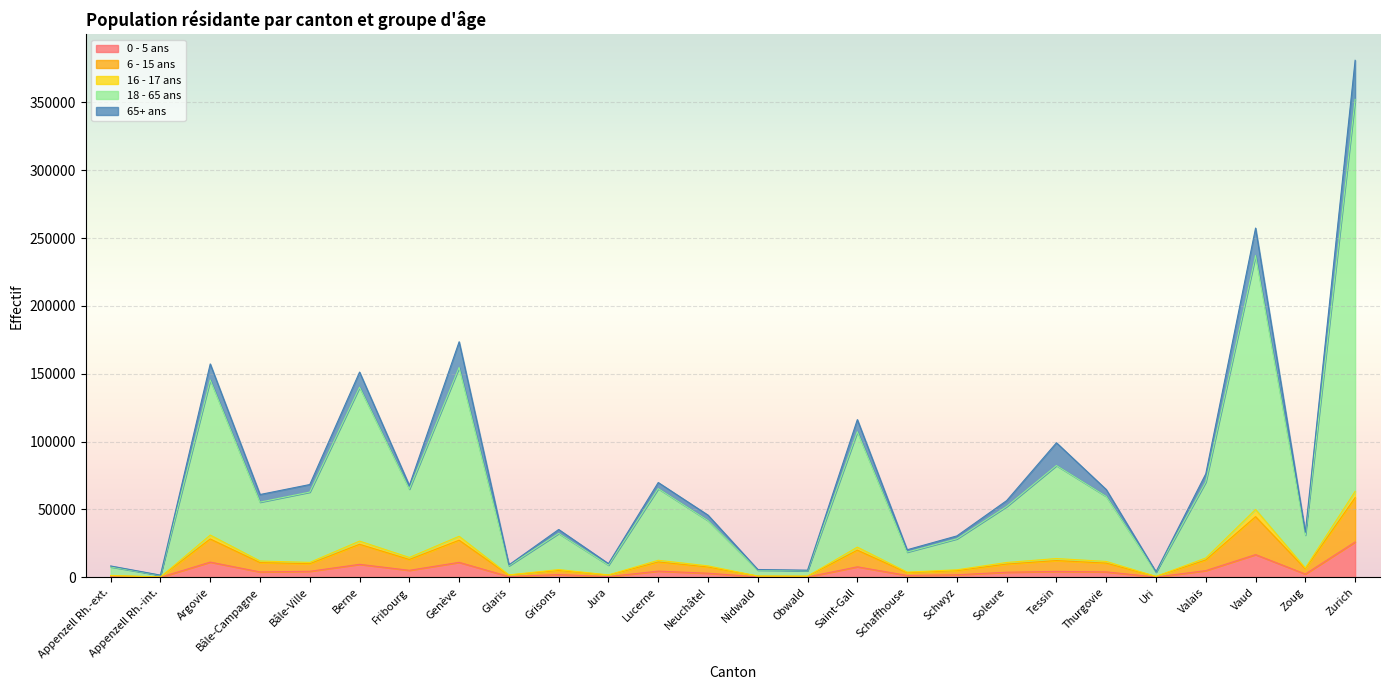

True or false: 0 - 5 ans has more than 0 interior local peaks.

True